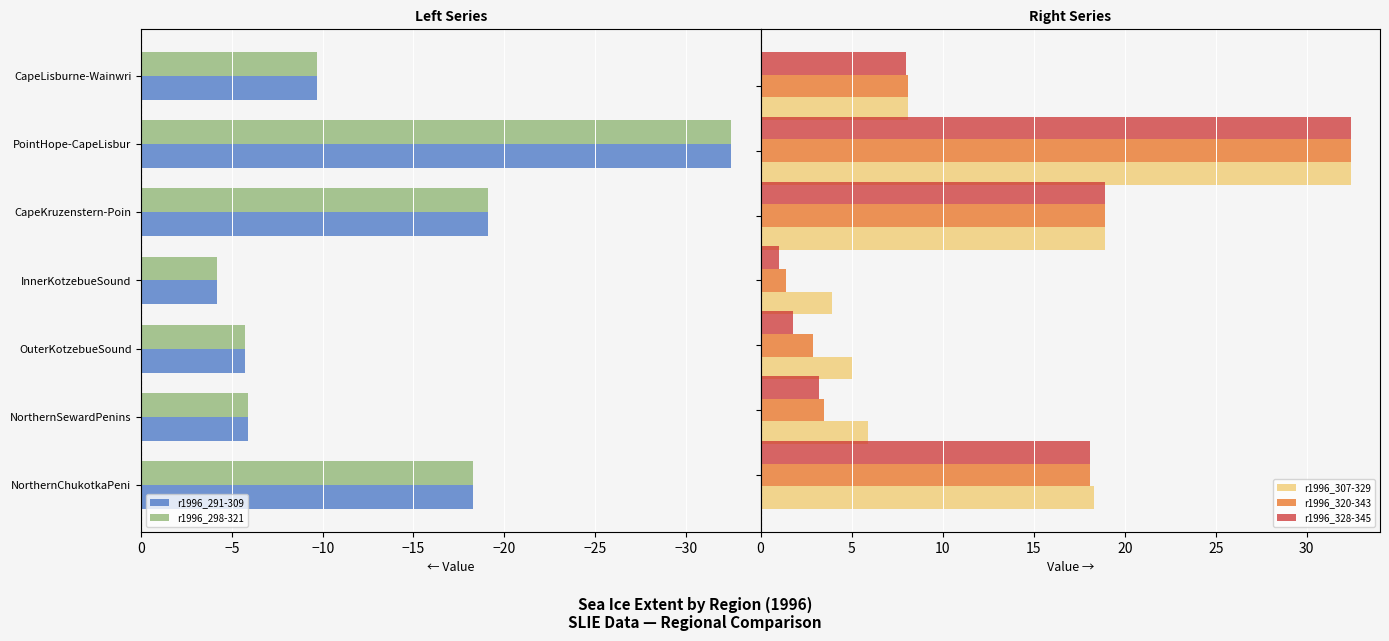

Reading left to right, extract all data points from this chart.

r1996_291-309: −35=-18.3	−30=-5.9	−25=-5.7	−20=-4.2	−15=-19.1	−10=-32.5	−5=-9.7
r1996_298-321: −35=-18.3	−30=-5.9	−25=-5.7	−20=-4.2	−15=-19.1	−10=-32.5	−5=-9.7
r1996_307-329: −35=18.3	−30=5.9	−25=5.0	−20=3.9	−15=18.9	−10=32.4	−5=8.1
r1996_320-343: −35=18.1	−30=3.5	−25=2.9	−20=1.4	−15=18.9	−10=32.4	−5=8.1
r1996_328-345: −35=18.1	−30=3.2	−25=1.8	−20=1.0	−15=18.9	−10=32.4	−5=8.0